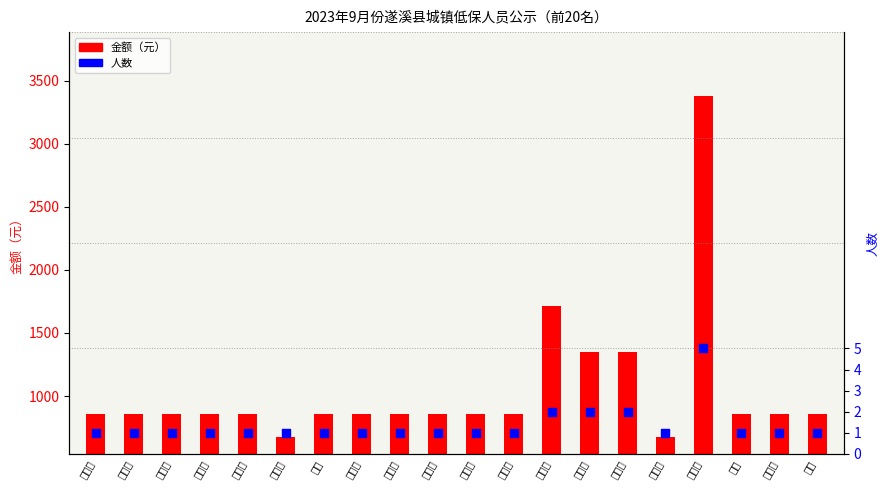

What are all the series names shown in the legend?

金额（元）, 人数